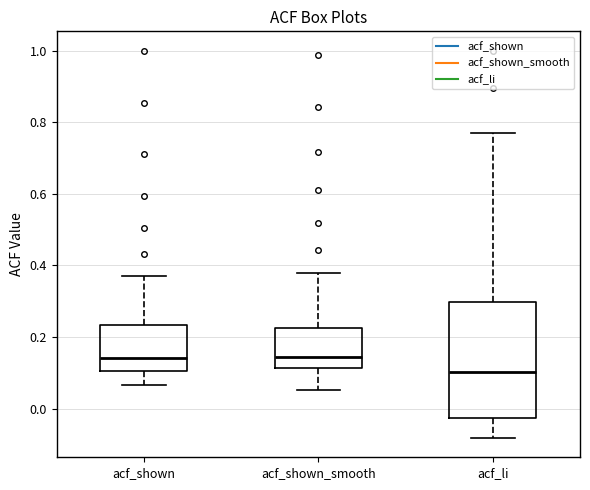

Which box has the lowest median line?

acf_li